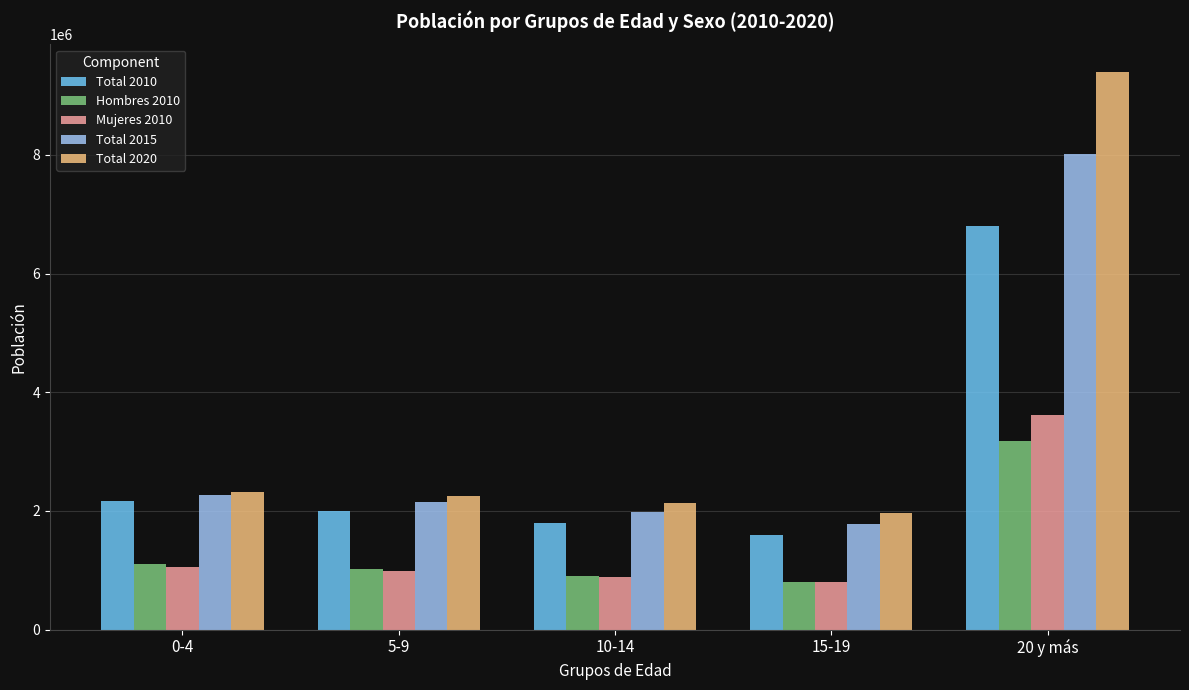

What position from the left is 0-4?

1